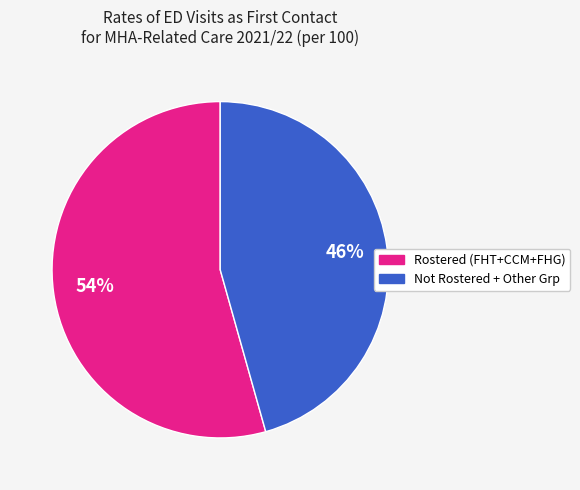

Is there any slice that represents more than half of the pie?

Yes